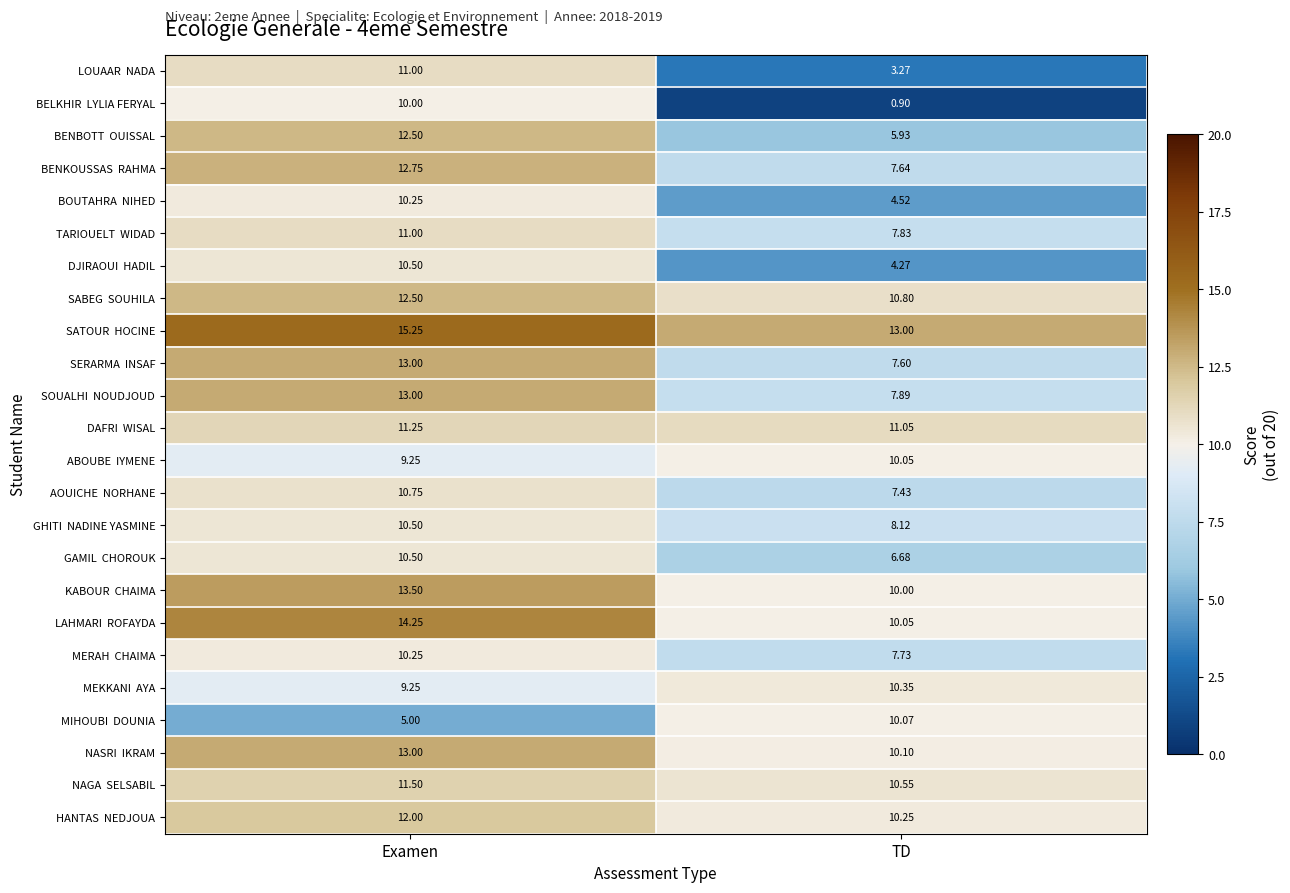

At which category does the chart reach its minimum across all series?

TD